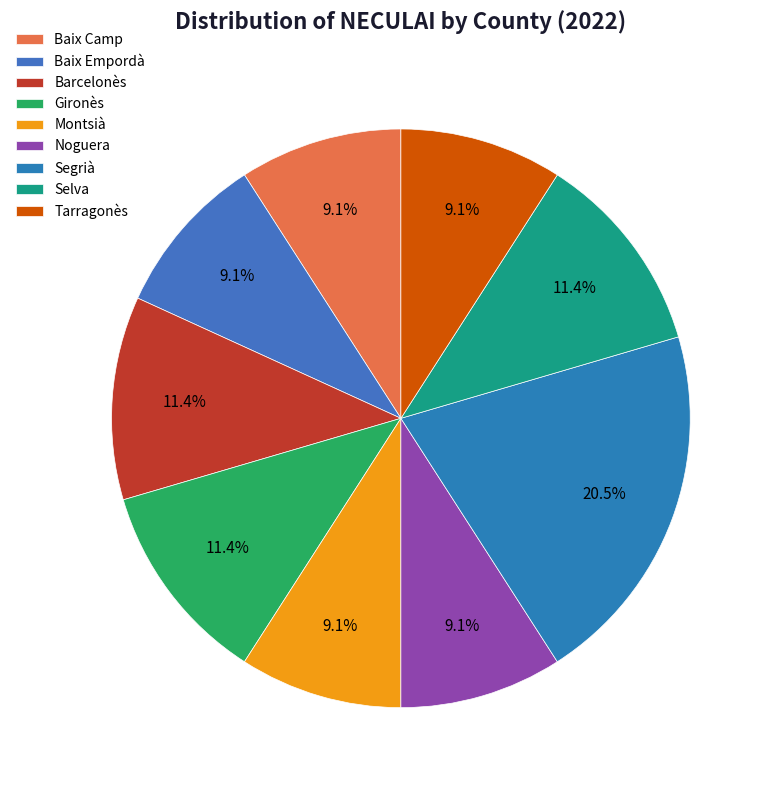

Which slice is the largest?

Segrià